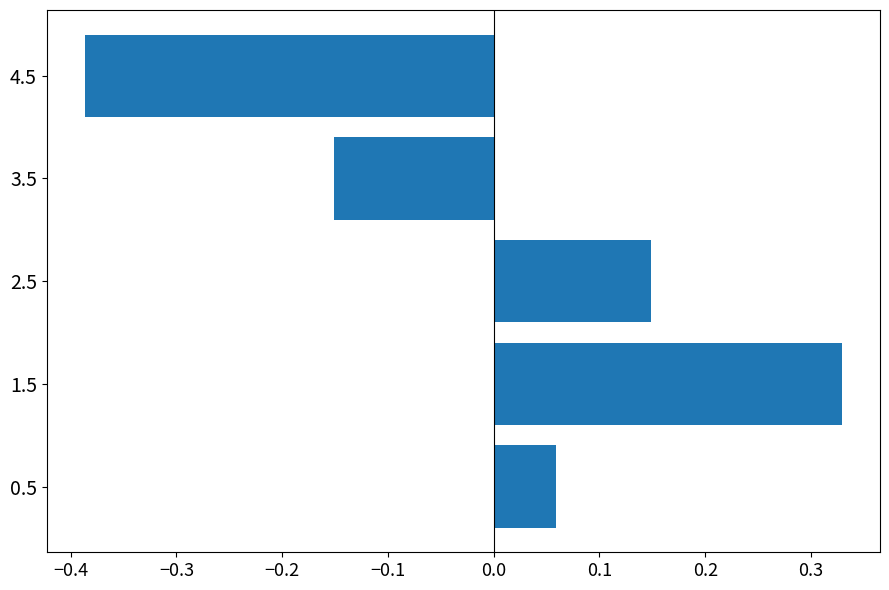

At which category does the chart reach its minimum across all series?

4.5